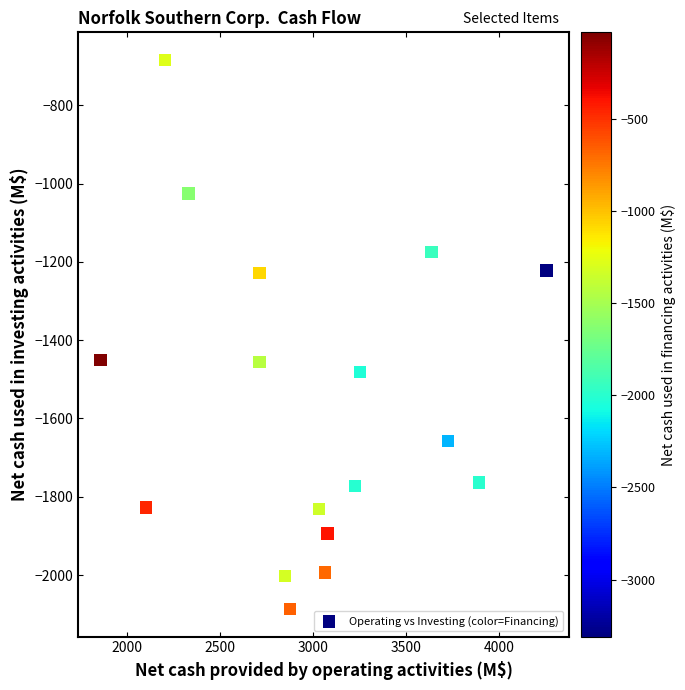

What is the range of Y values (max minus min)?

1403